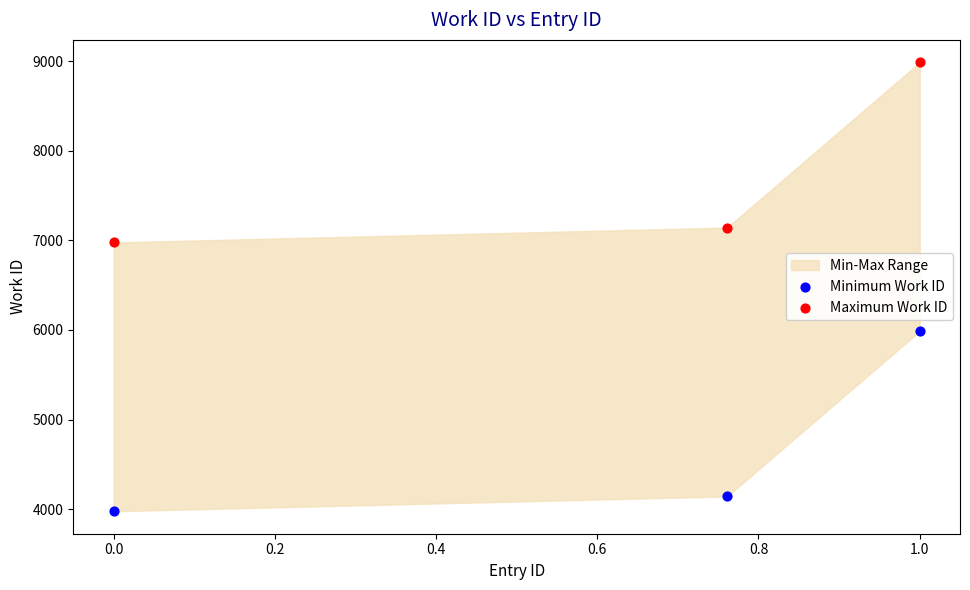

Which series contains the lowest Y value?

Minimum Work ID